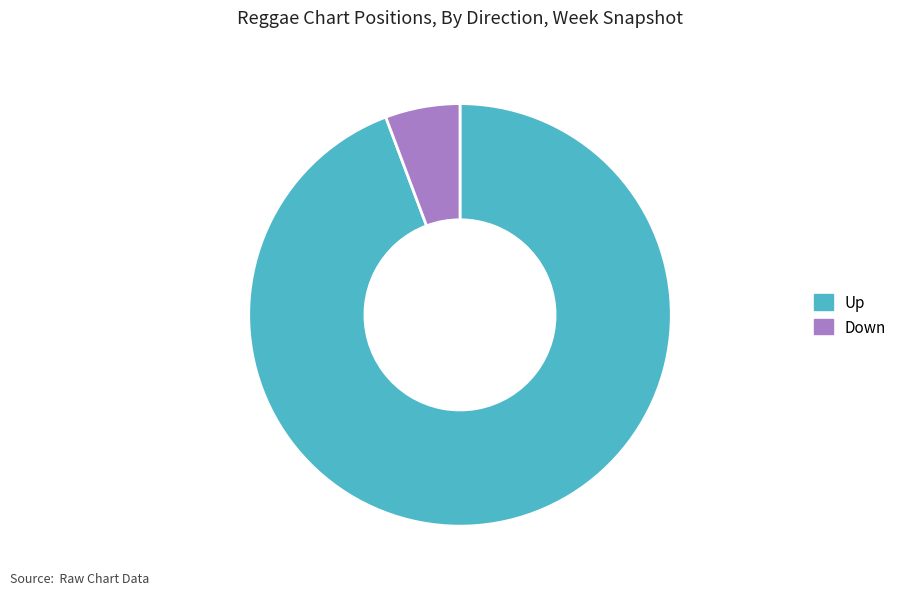

Combined, do Down and Up account for over 50%?

Yes